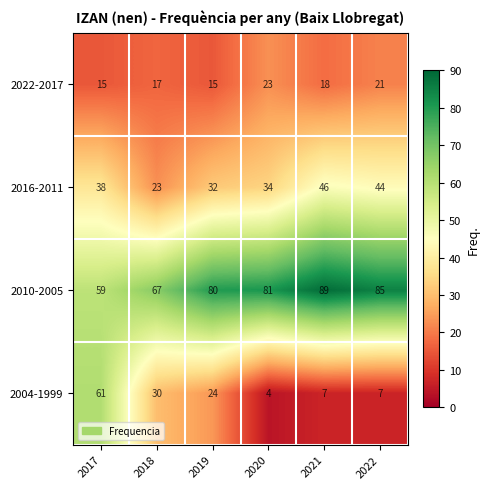

Rank the series at 2020 from lowest to highest value.

2004-1999, 2022-2017, 2016-2011, 2010-2005